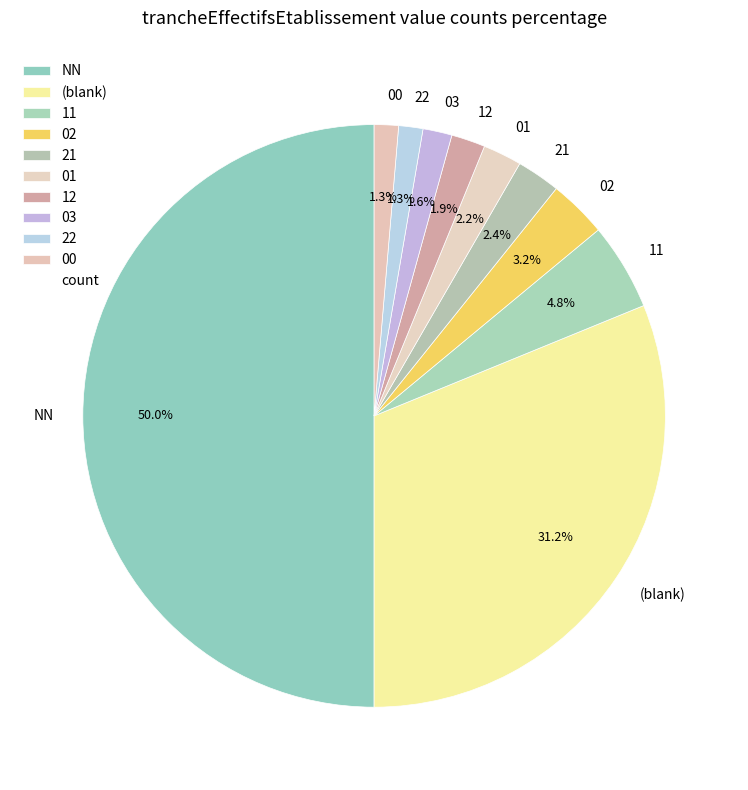

To the nearest percent, what is the difference between the largest and smallest slice percentages?

49%